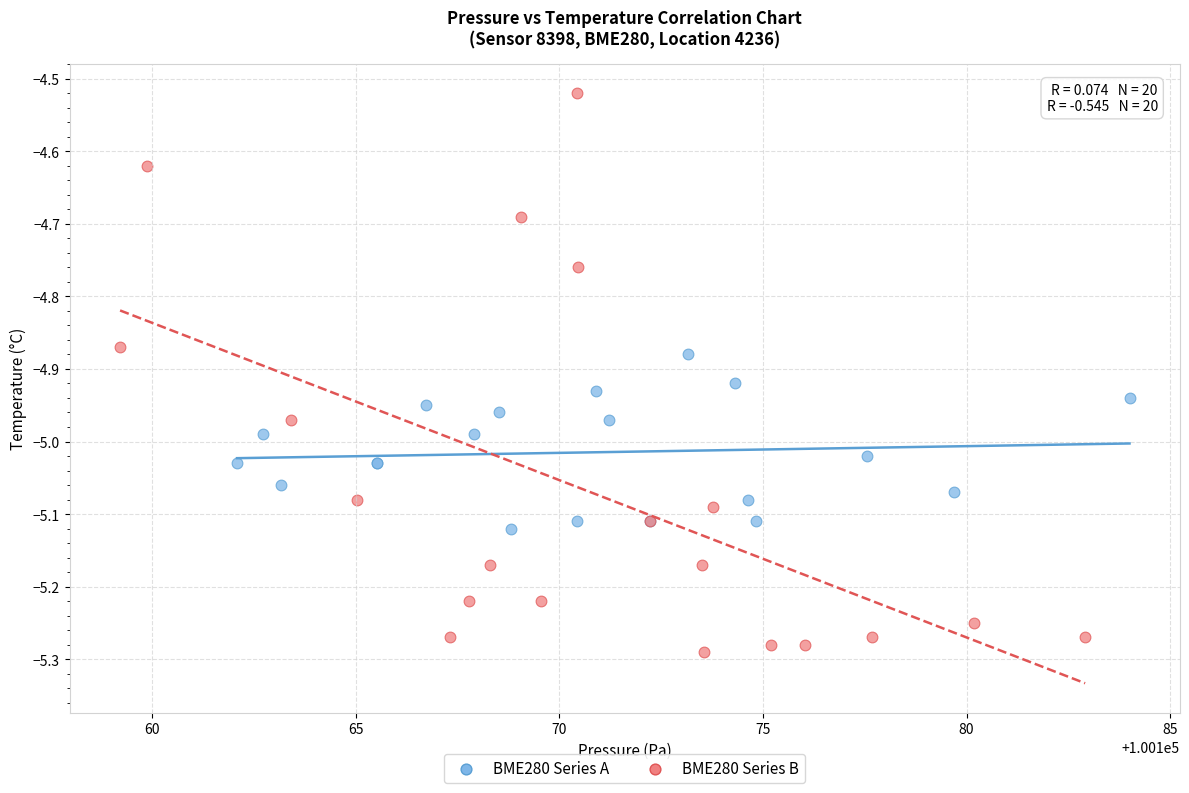

Which series has the widest spread of Y values?

BME280 Series B